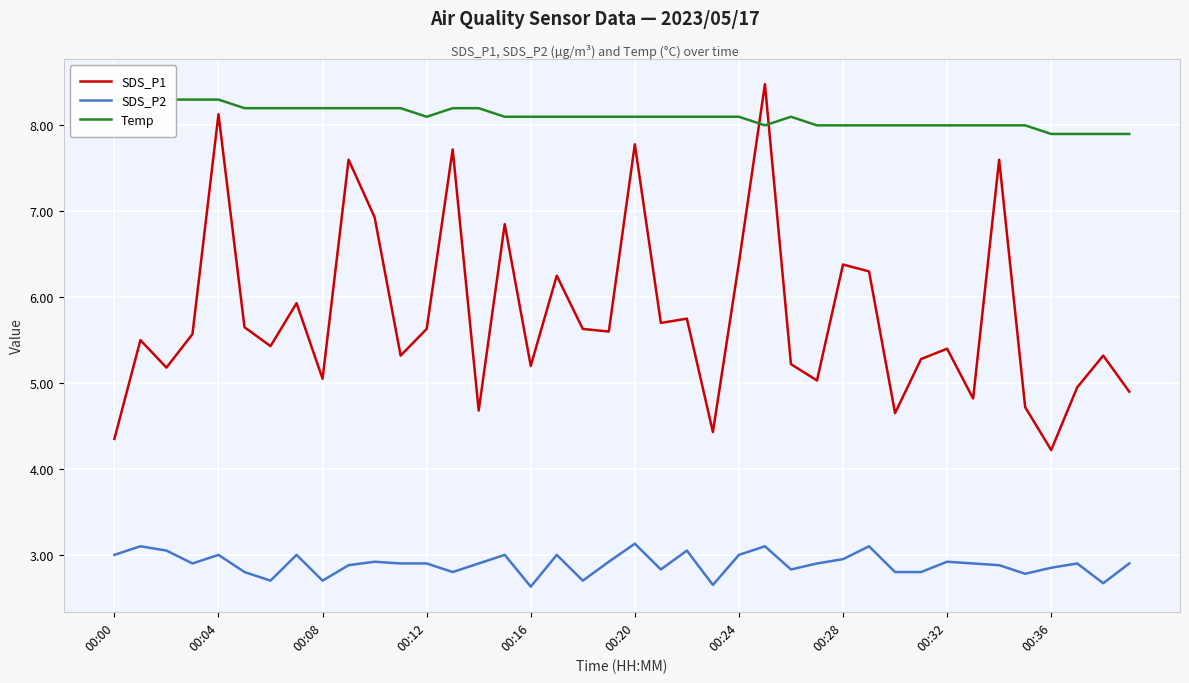

What is the minimum value for SDS_P2?

2.6